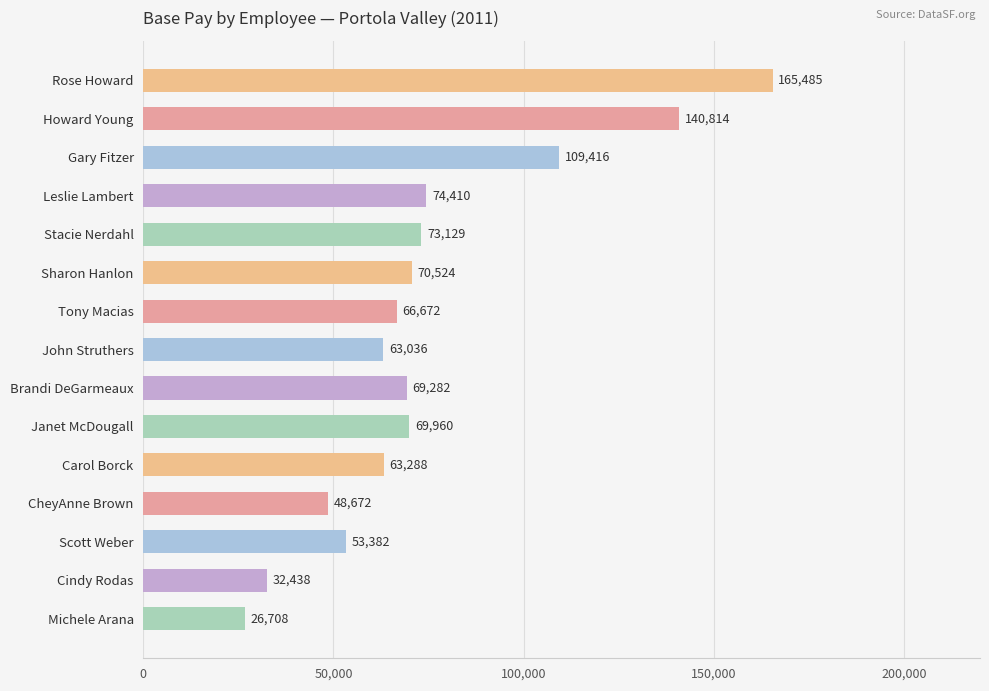

Is it true that the value at Scott Weber is 28159.3?

False